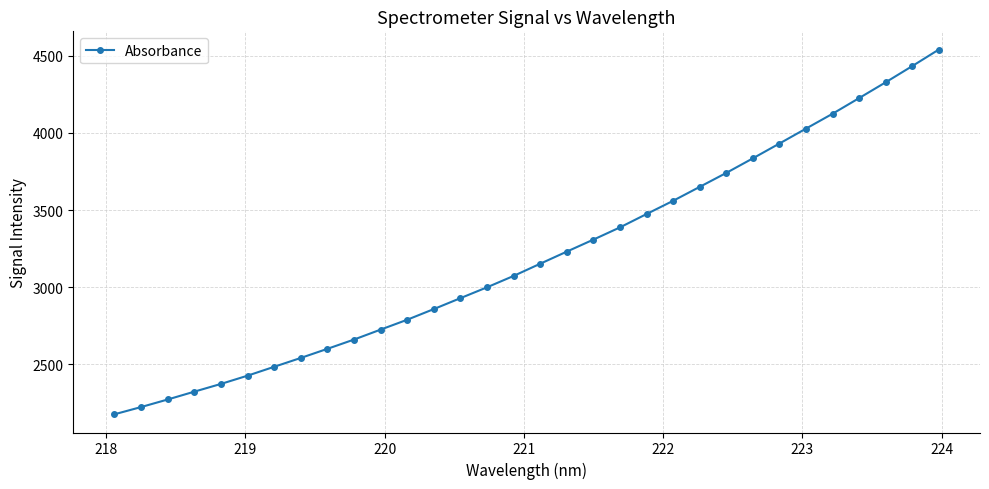

What is the greatest value displayed?

4540.3